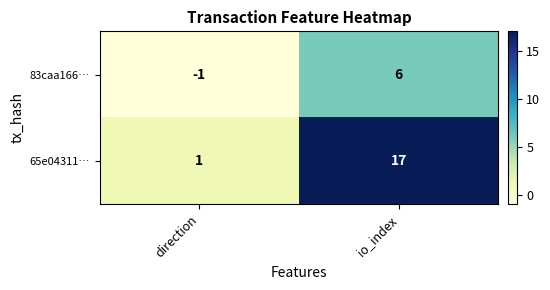

What is the spread (max minus min) of values at direction?

2